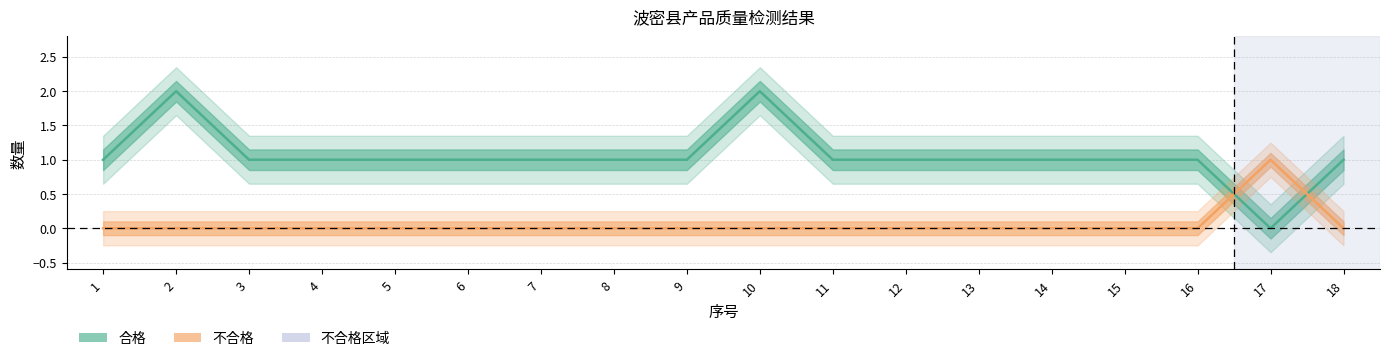

Reading left to right, extract all data points from this chart.

合格: 1=1	2=2	3=1	4=1	5=1	6=1	7=1	8=1	9=1	10=2	11=1	12=1	13=1	14=1	15=1	16=1	17=0	18=1
不合格: 1=0	2=0	3=0	4=0	5=0	6=0	7=0	8=0	9=0	10=0	11=0	12=0	13=0	14=0	15=0	16=0	17=1	18=0